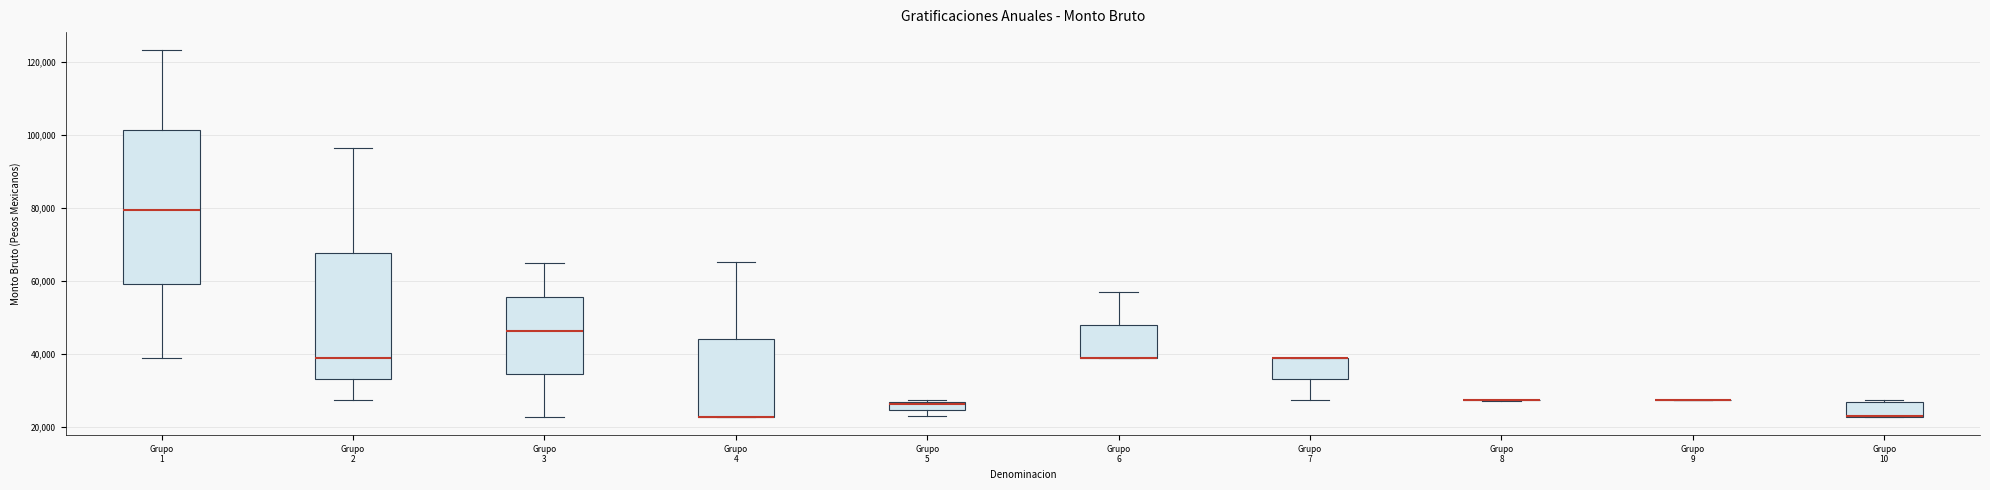

Where is the upper edge of the box for Grupo 10 on the y-axis? The values are not printed on the chart, so give them approximately, as read against the axis.

26000